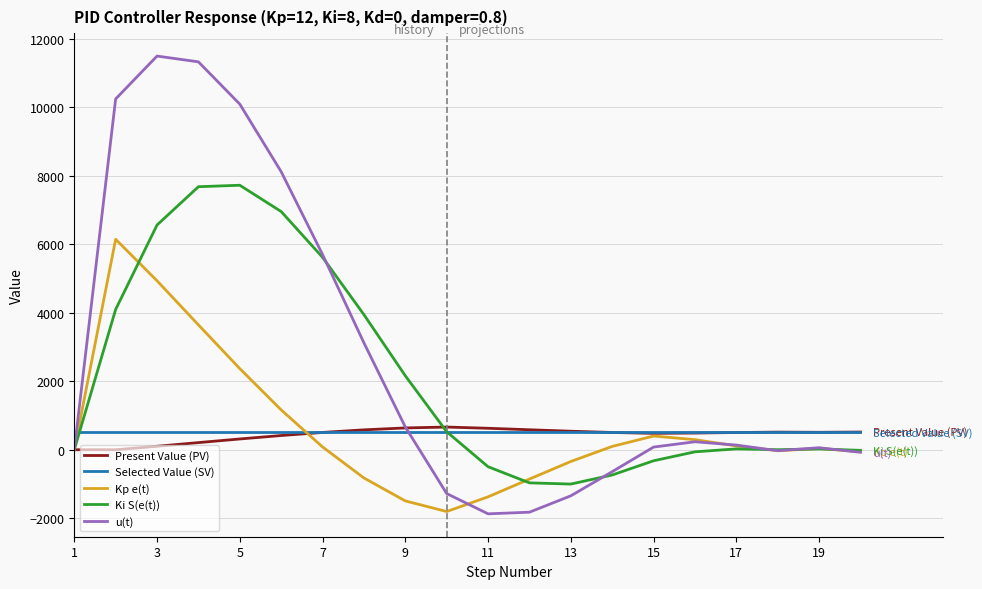

Which series has the widest spread of values?

u(t)